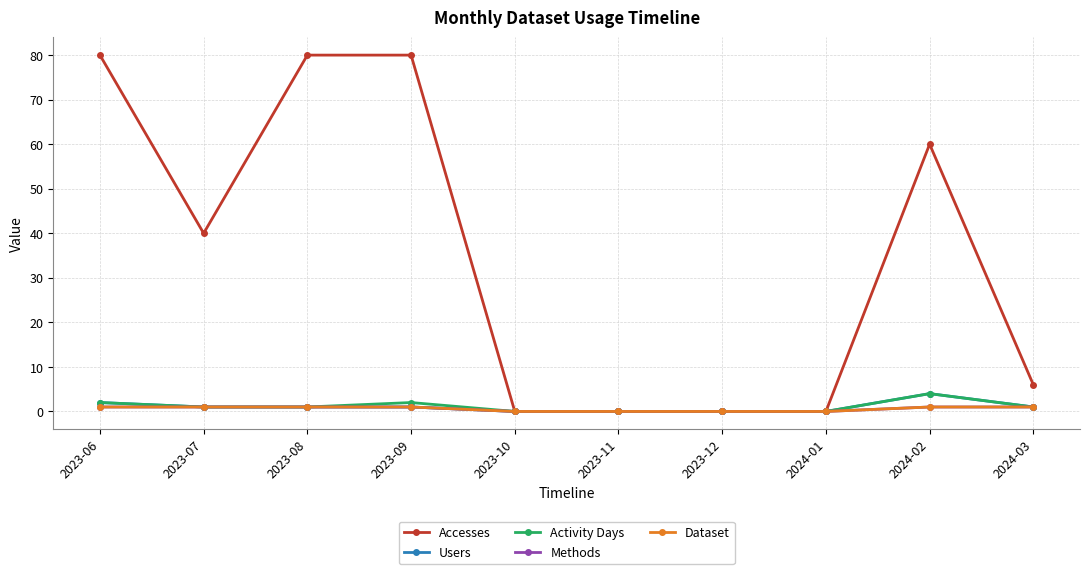

True or false: Dataset and Users intersect in this chart.

False